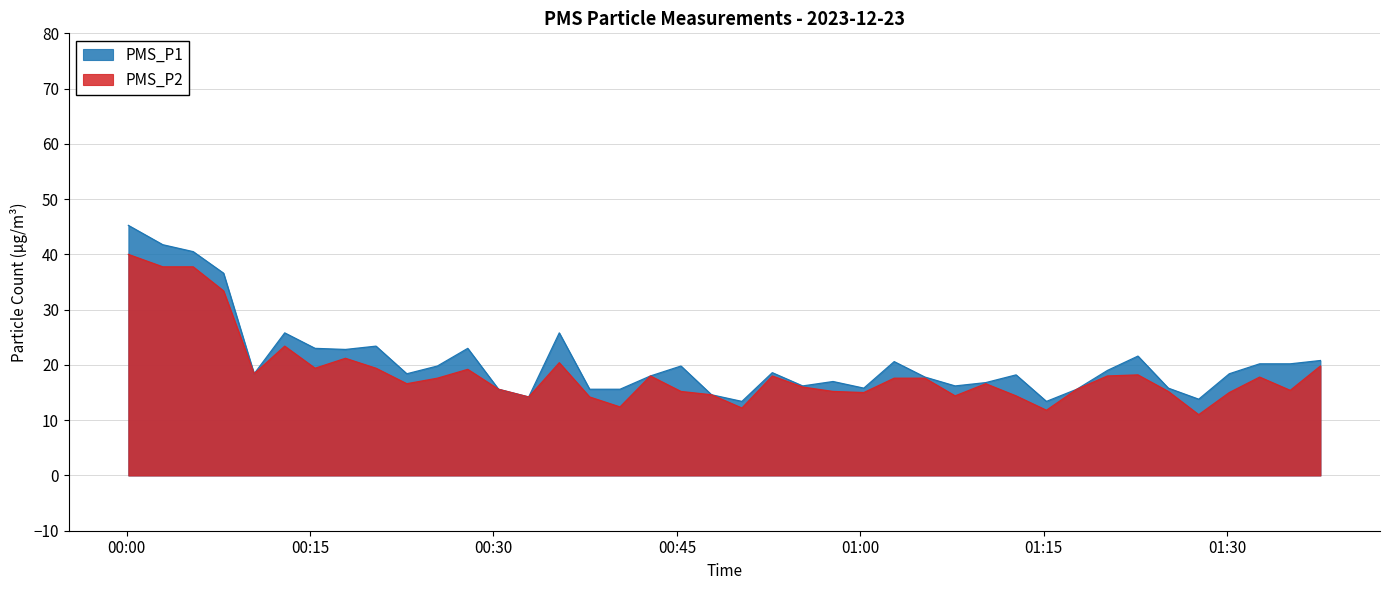

What is the spread (max minus min) of values at 2023/12/23 00:57:46?

1.8